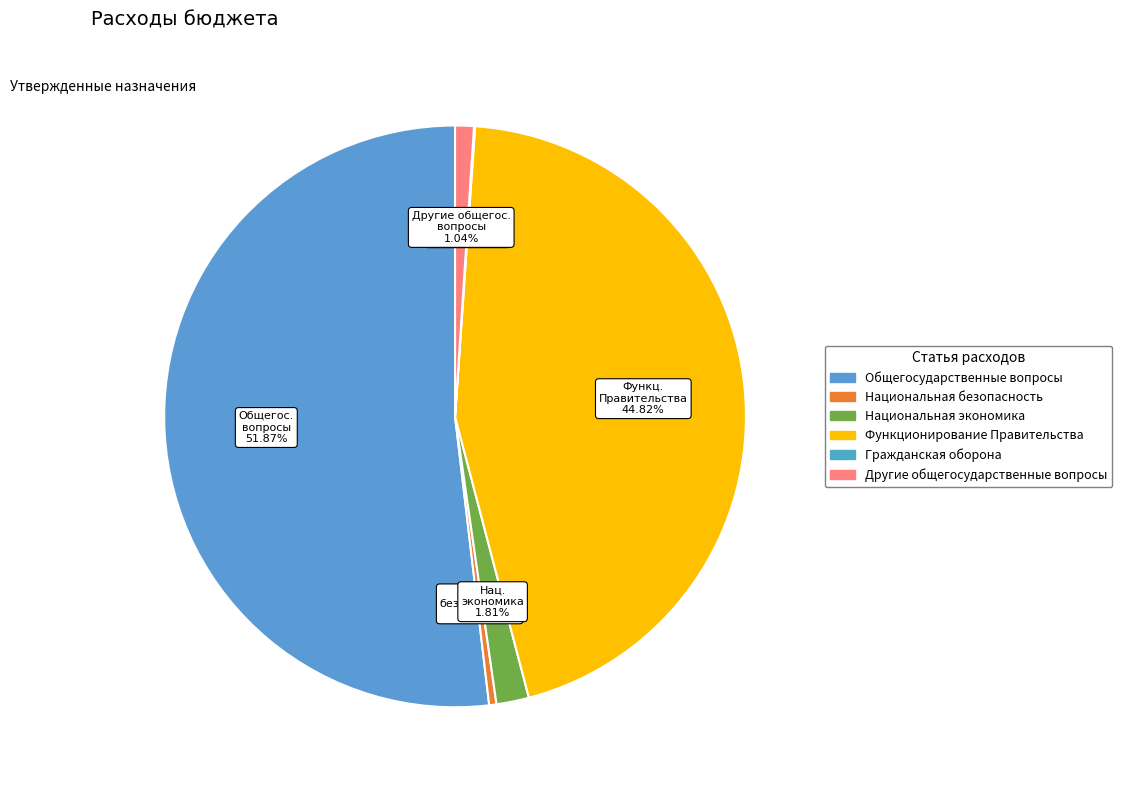

Is the sum of Другие общегосударственные вопросы and Национальная экономика greater than half?

No